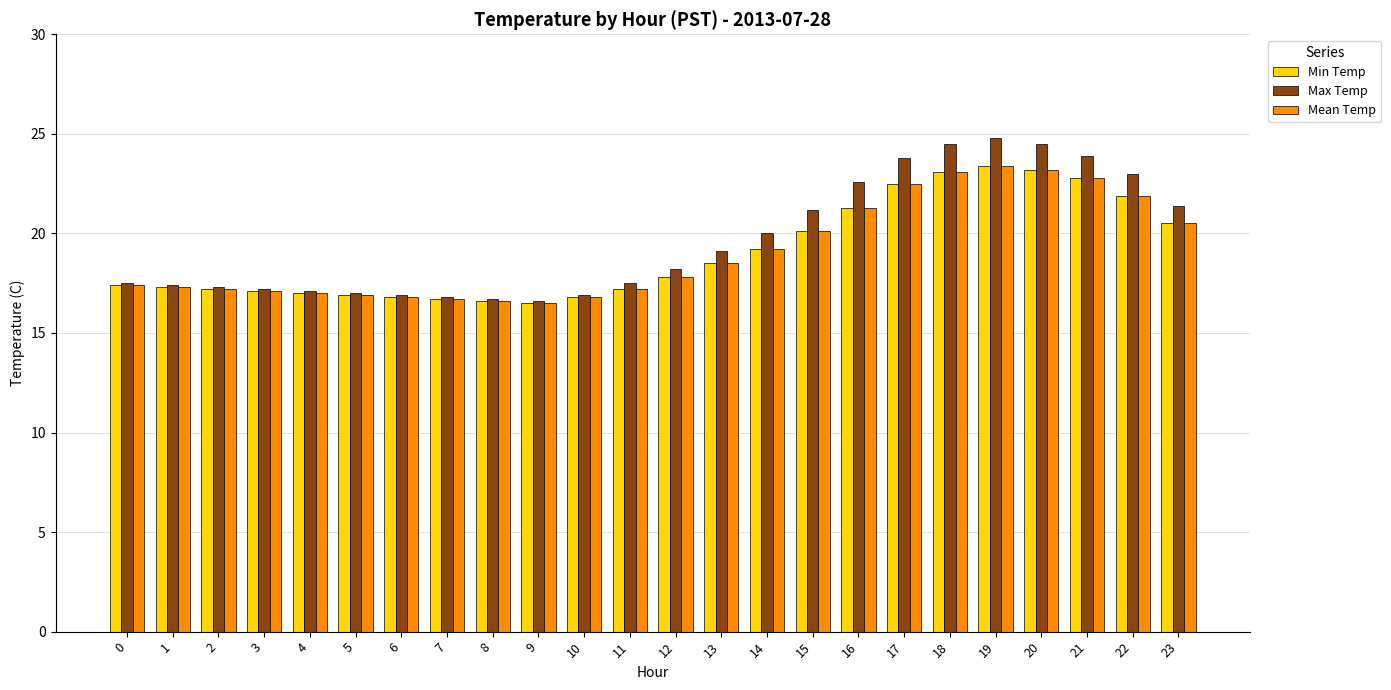

Which series has the widest spread of values?

Max Temp